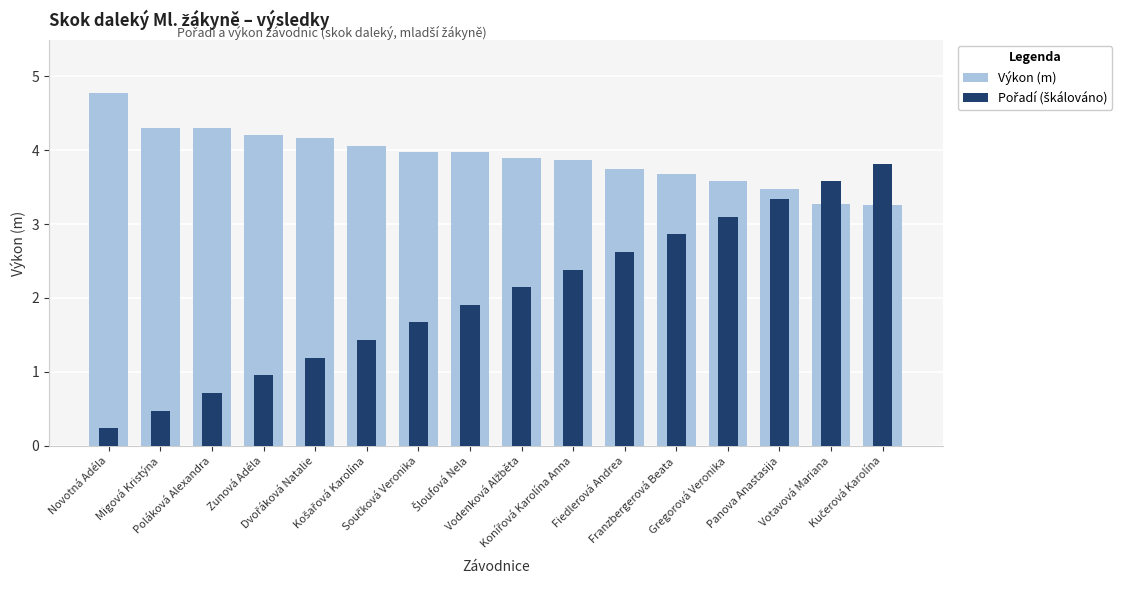

What is the lowest value of the Pořadí (škálováno) series?

0.2